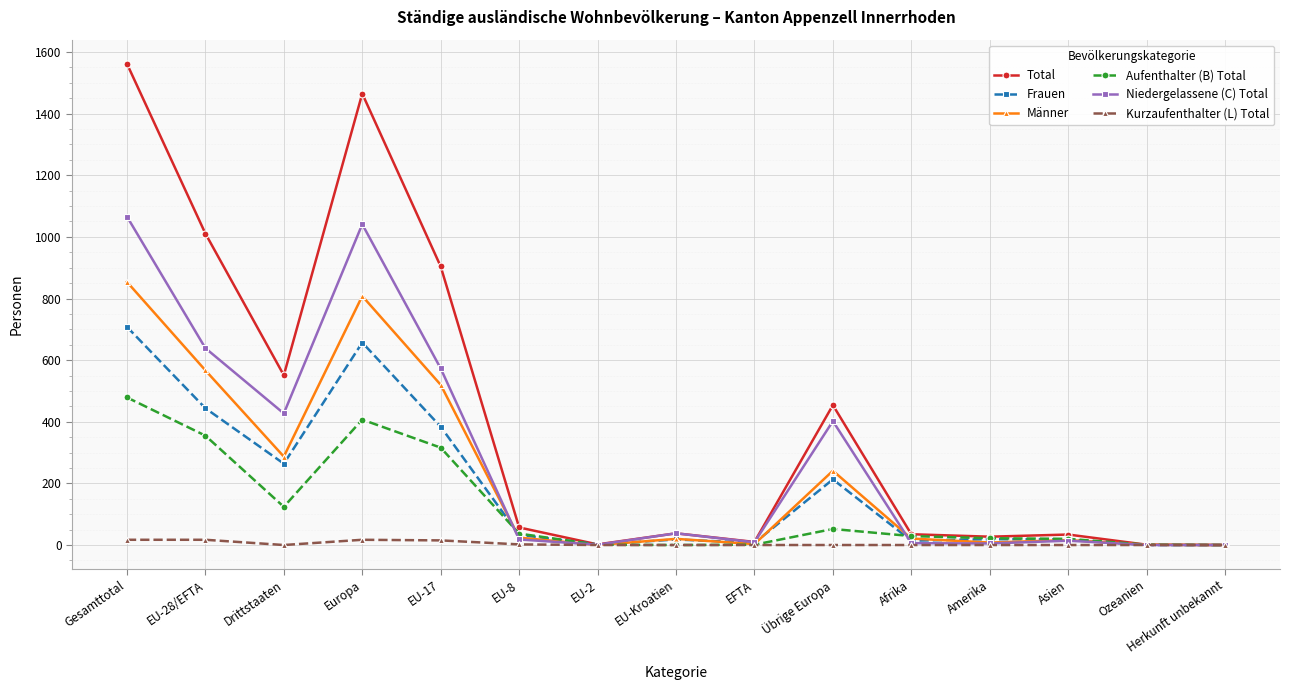

What is the label of the 10th point from the right?

EU-8